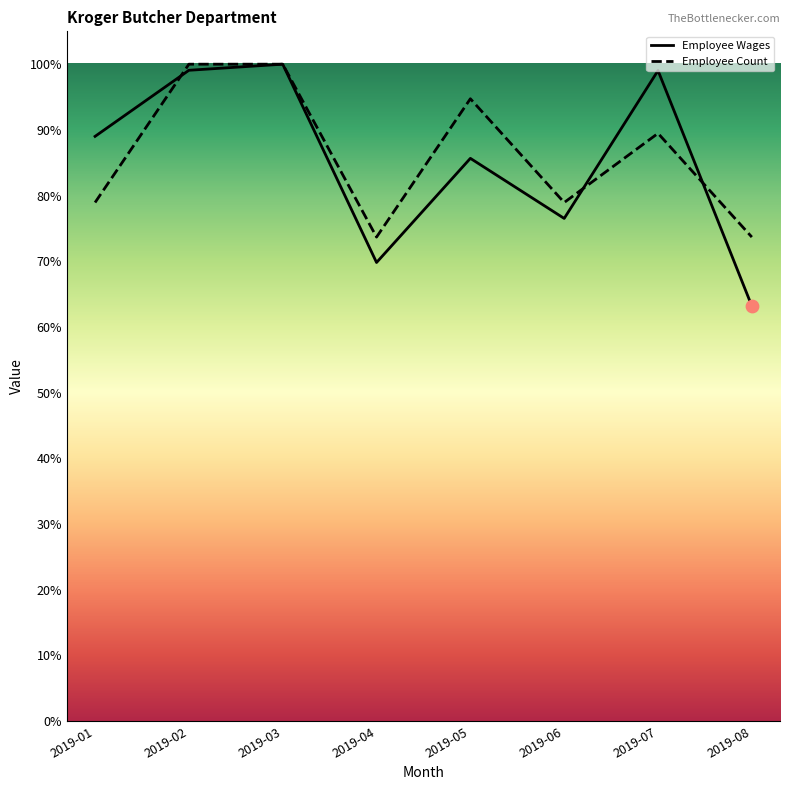

Which series has the largest total across all categories?

Employee Count